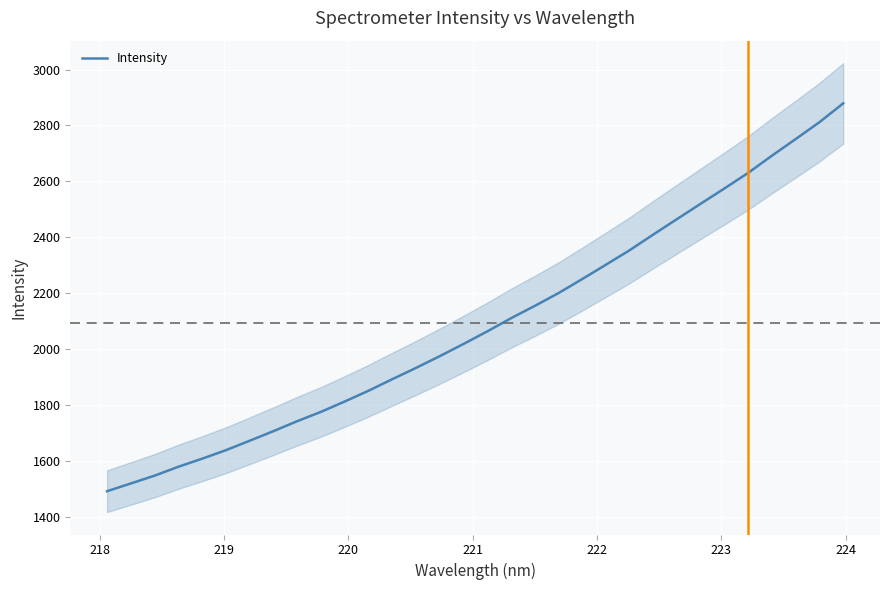

What is the greatest value displayed?

2879.0